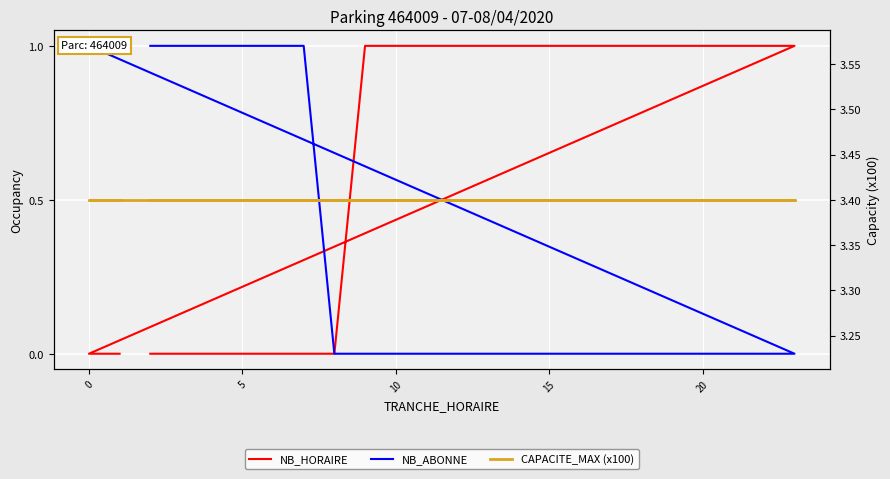

What is the sum of all NB_ABONNE values?

8.0